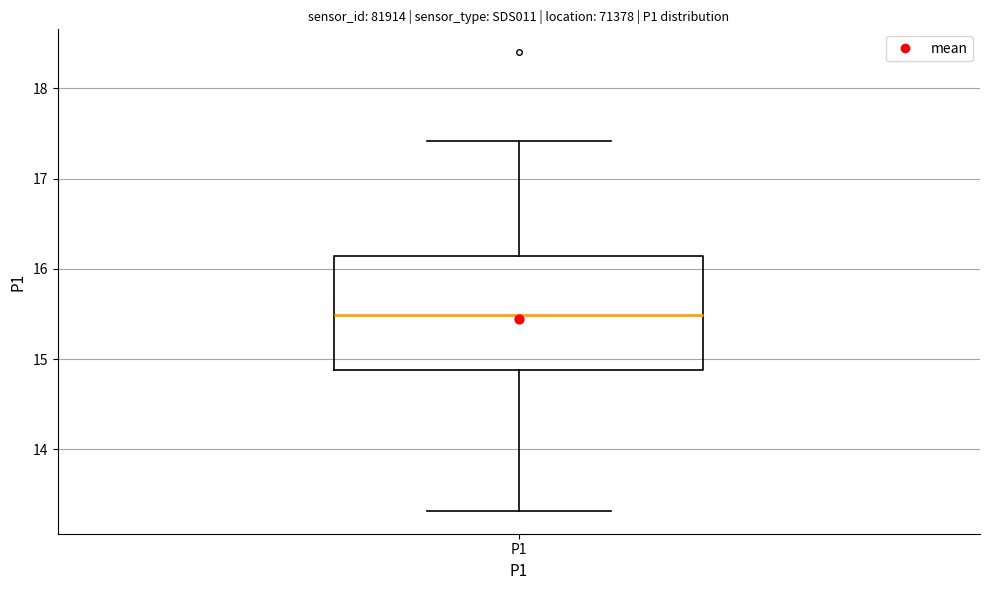

Where does the upper whisker of the box for P1 end on the y-axis? The values are not printed on the chart, so give them approximately, as read against the axis.

17.4